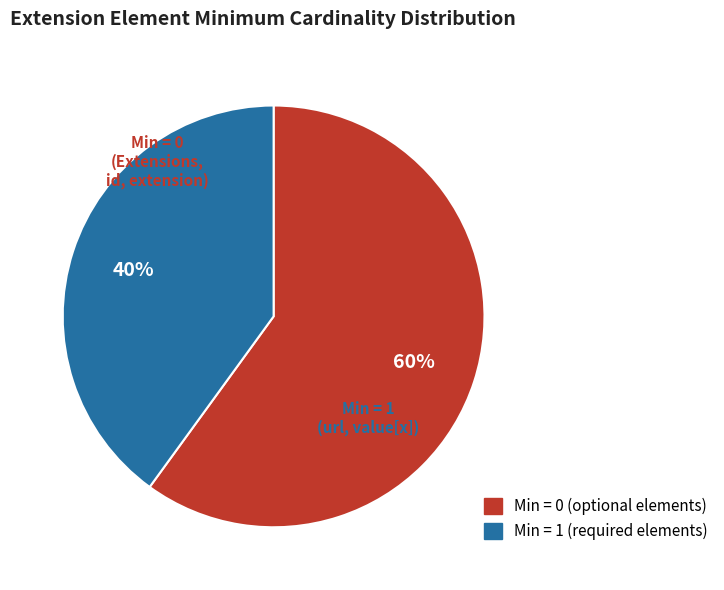

Is there a majority slice in this chart?

Yes